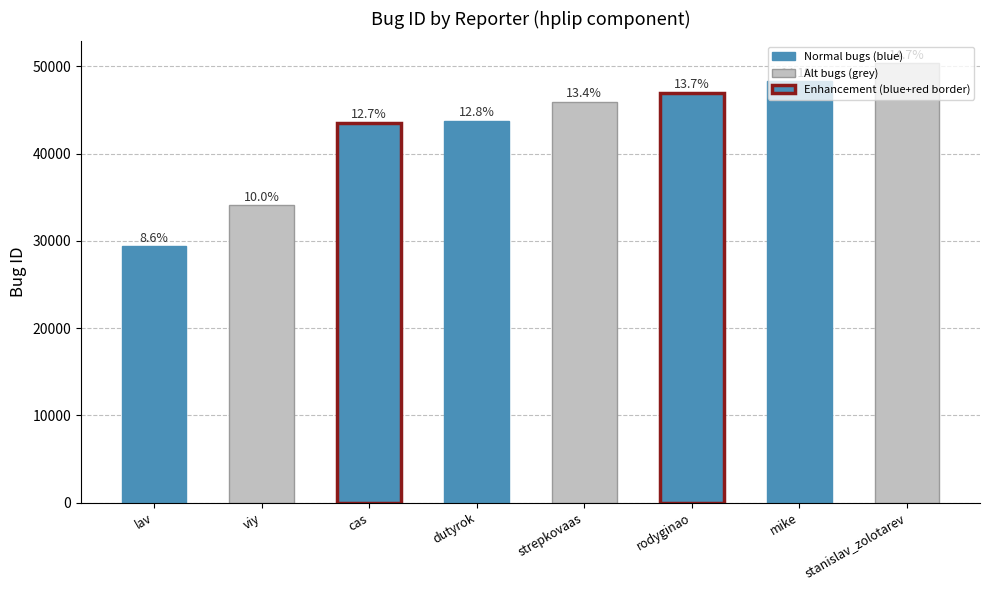

What is the minimum value shown in the chart?

29356